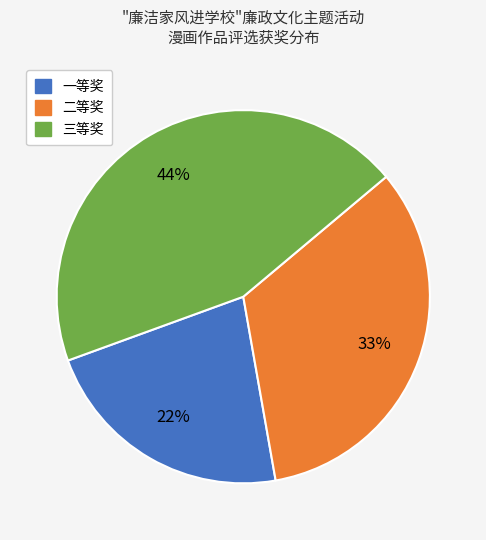

To the nearest percent, what percentage of the pie is 二等奖?

33%